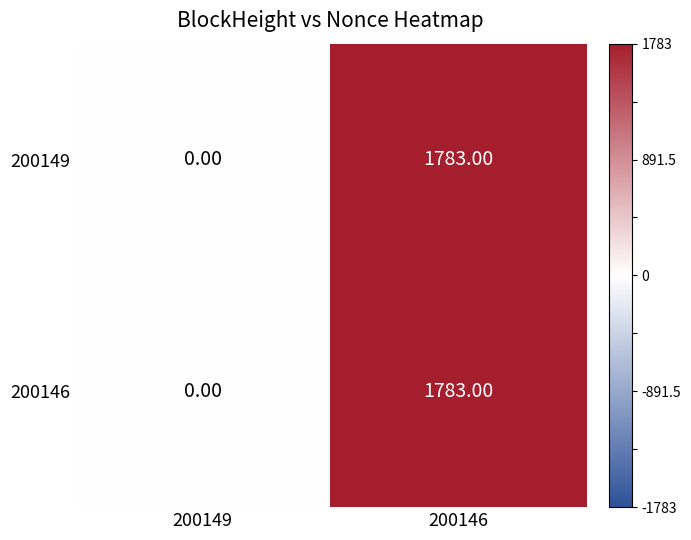

Is the value of 200149 at 200149 greater than the value of 200146 at 200146?

No